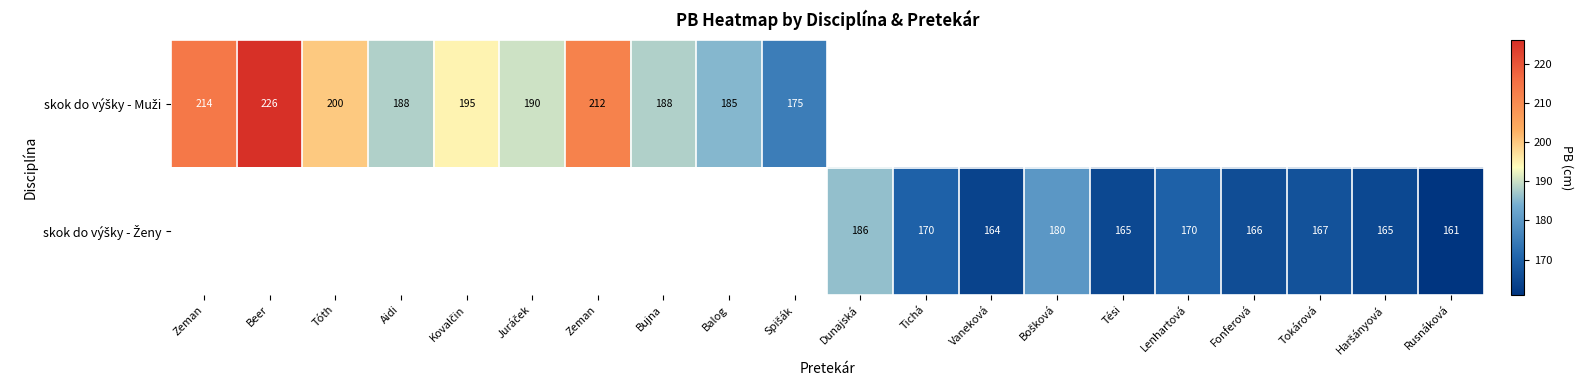

Is the value of skok do výšky - Ženy at Fonferová greater than the value of skok do výšky - Muži at Vaneková?

No